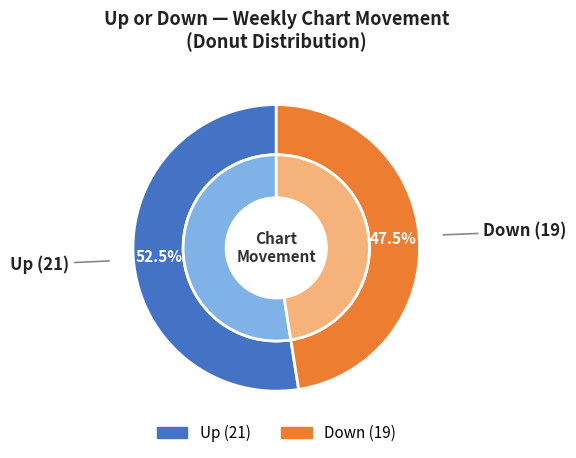

What is the change in value from up to down?

-2